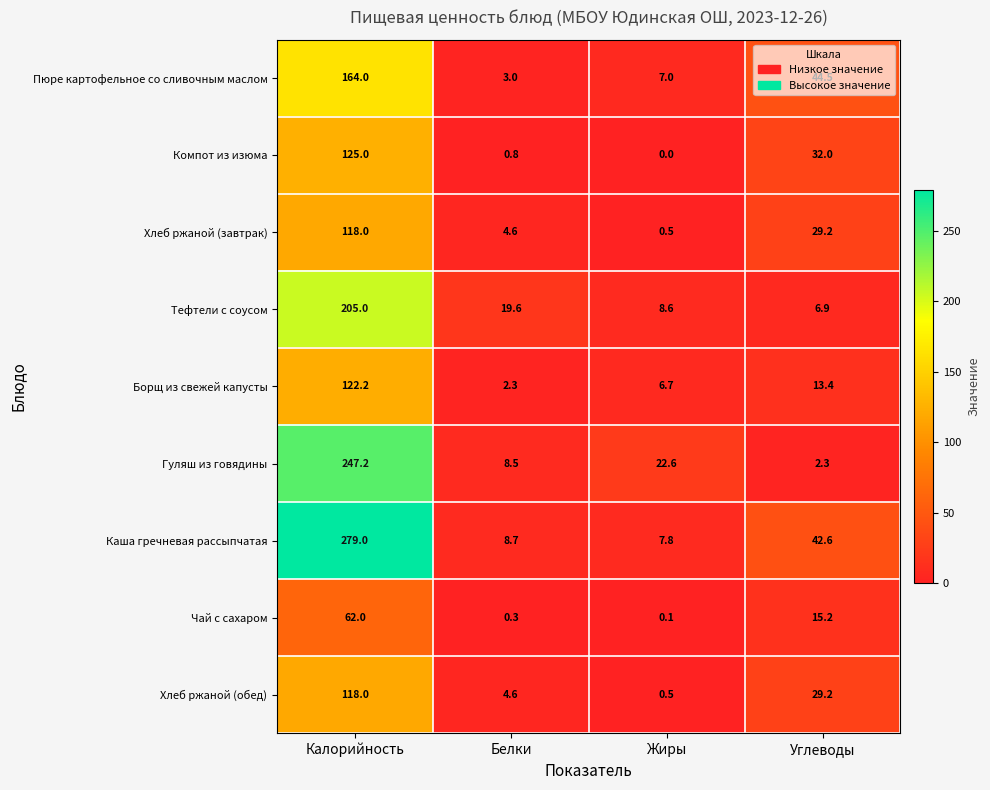

How many values in the Компот из изюма series are below 32?

2